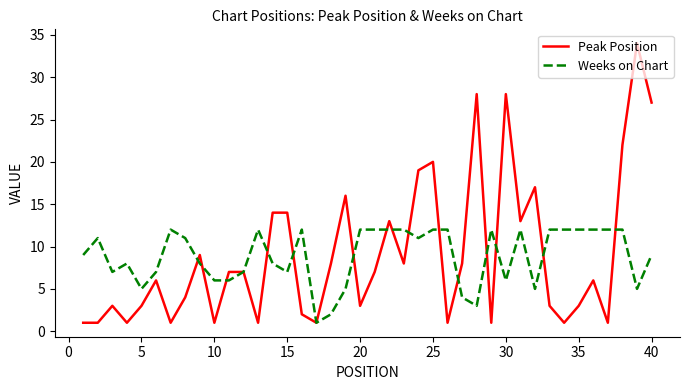

List the series in order of their peak value, lowest first.

Weeks on Chart, Peak Position